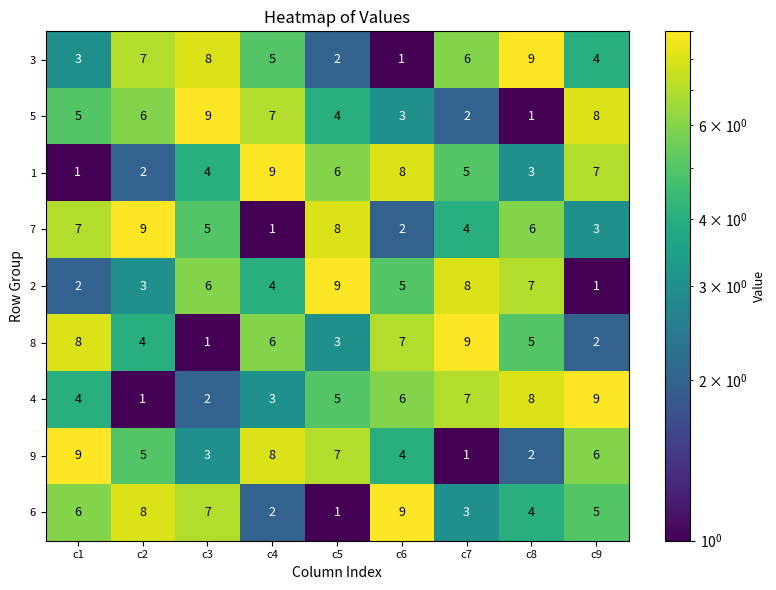

The 5 series shows 2 at c1. True or false?

False